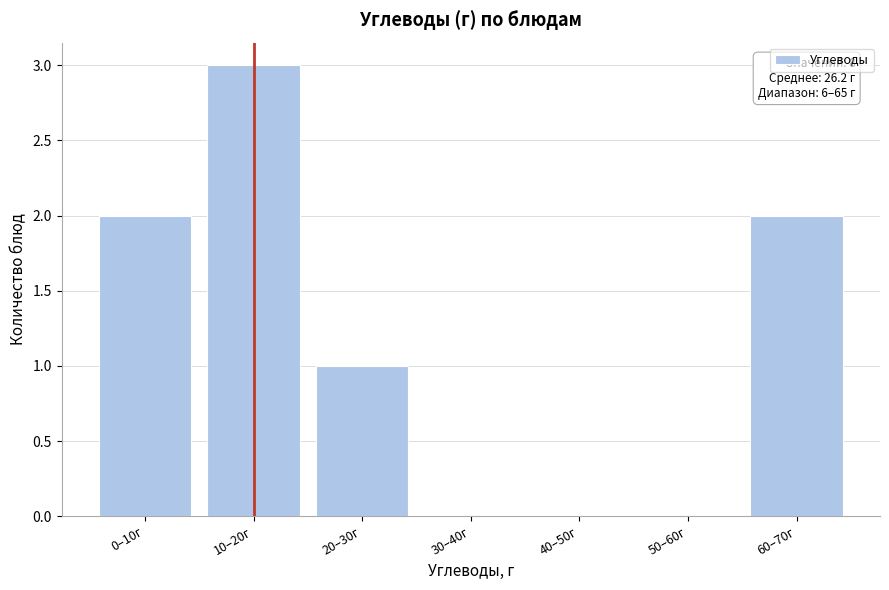

Reading right to left, extract all data points from this chart.

60–70г=2	50–60г=0	40–50г=0	30–40г=0	20–30г=1	10–20г=3	0–10г=2